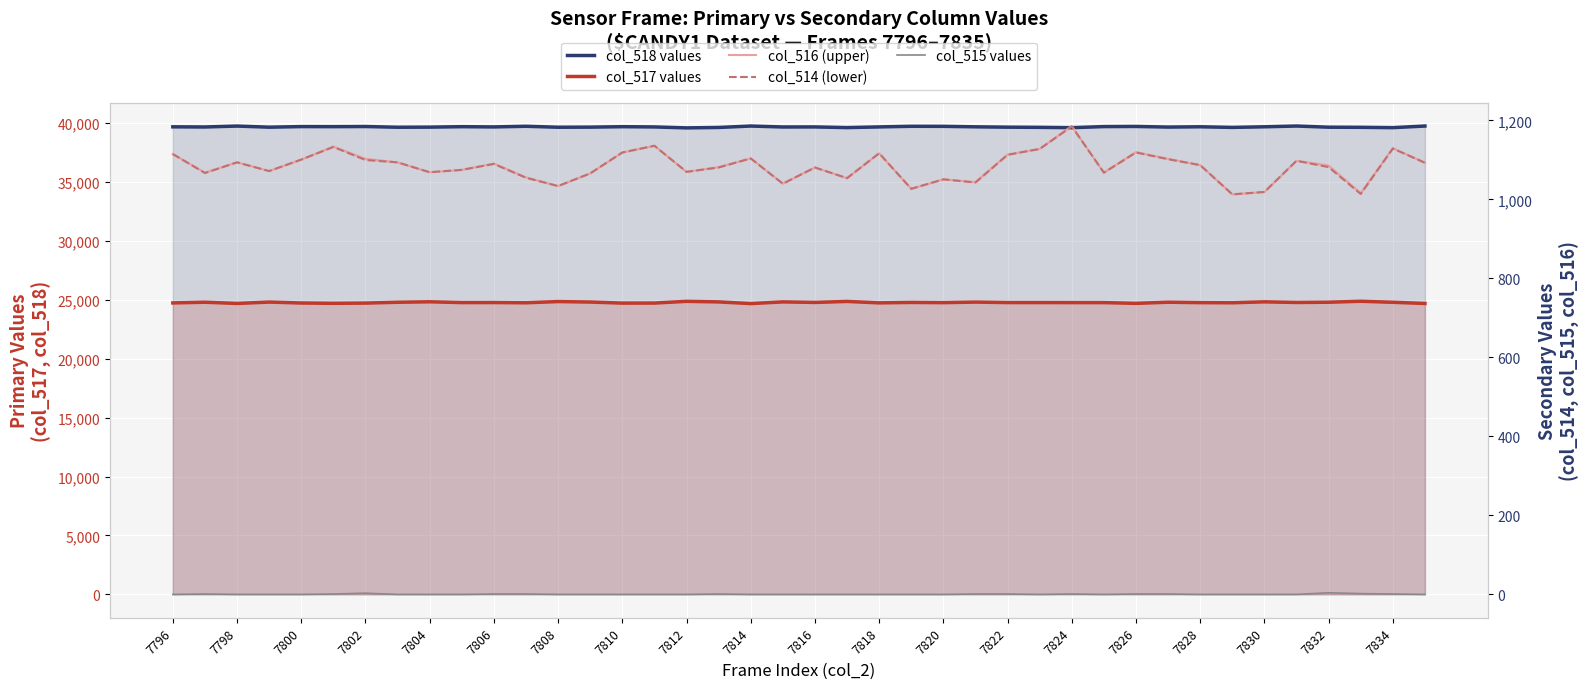

In col_515 values, how many points are lower than both neighbors (excluding endpoints)?

2